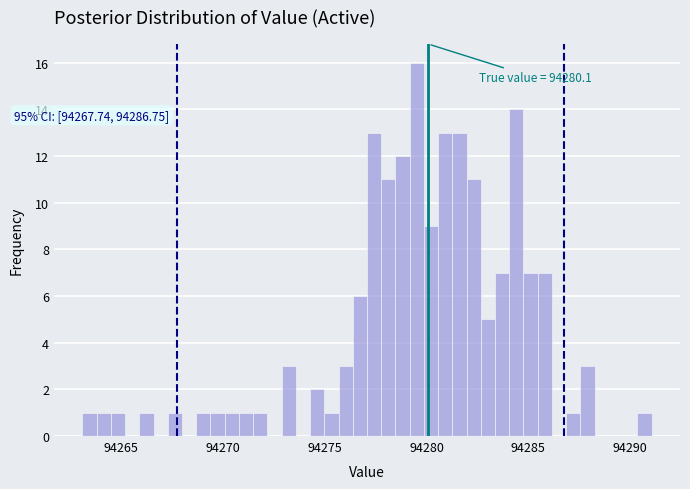

Read against the x-axis, roughly where is the centre of the tallest bar?

94279.5